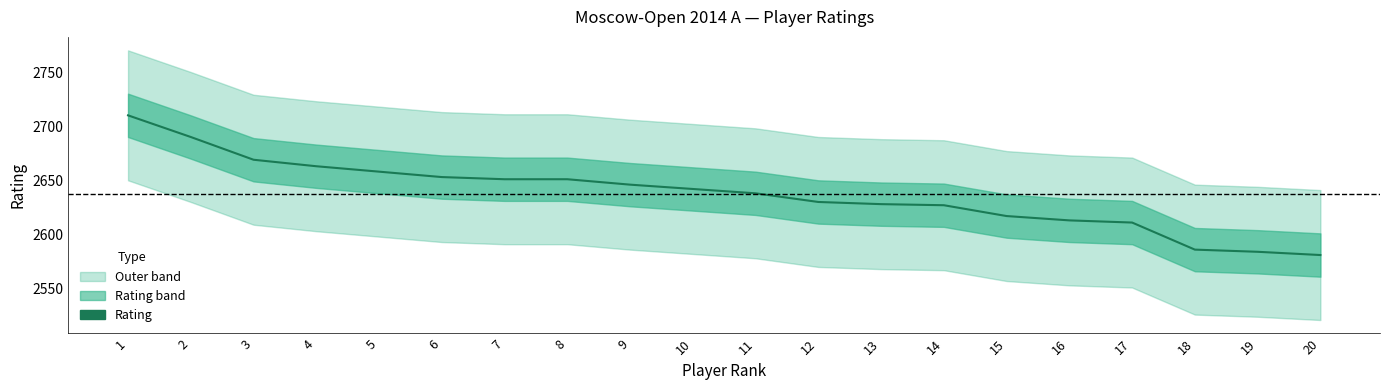

True or false: there are more than 1 points higher than both neighbors.

False